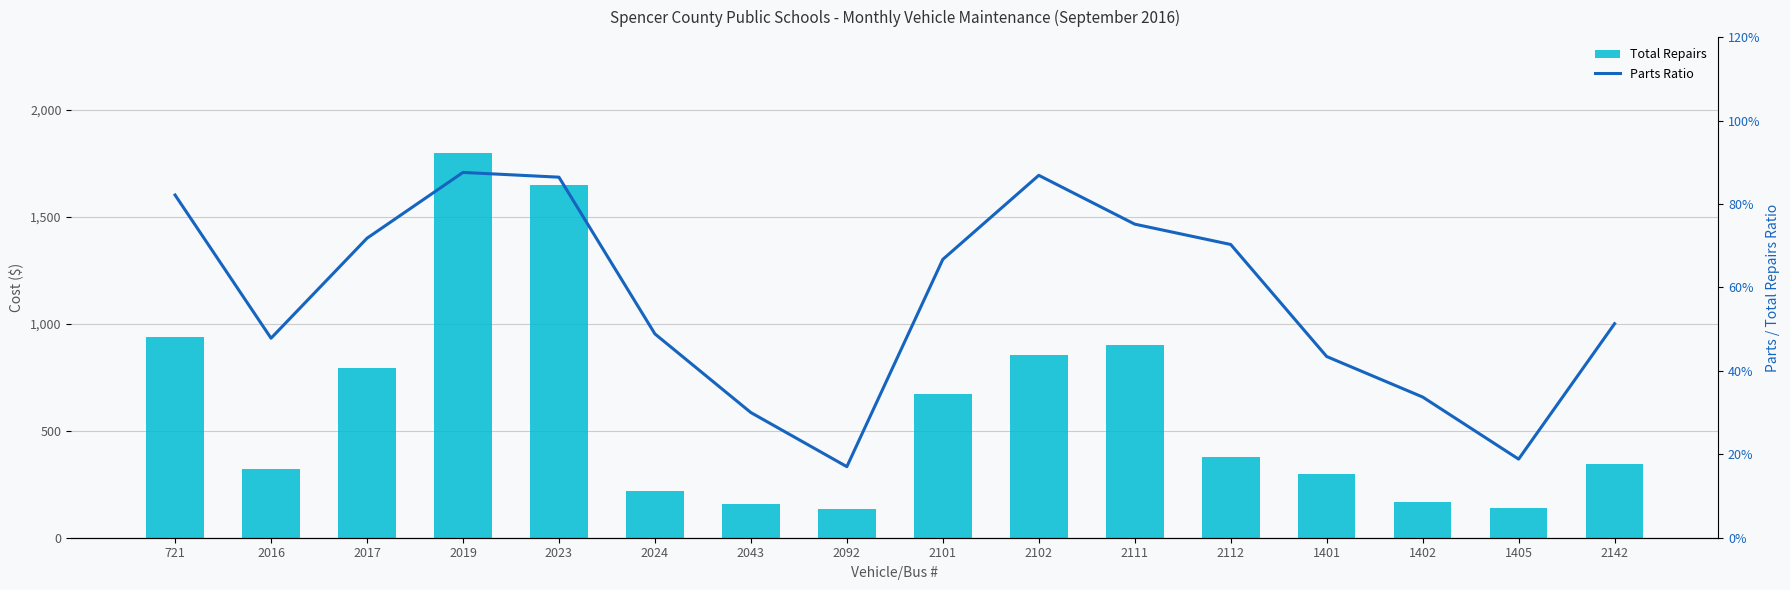

What is the total value across all series at 2092?

135.2